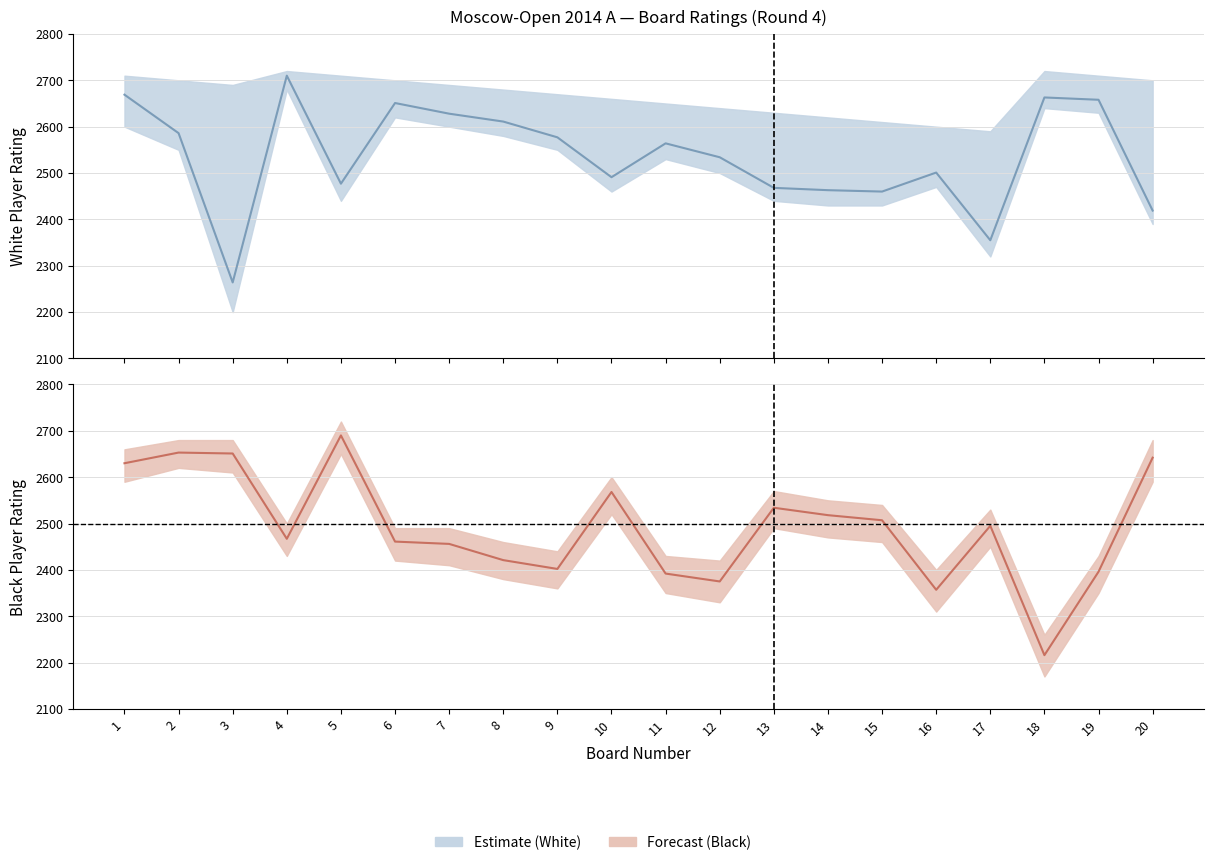

The Black Rating series shows 1601 at 1. True or false?

False